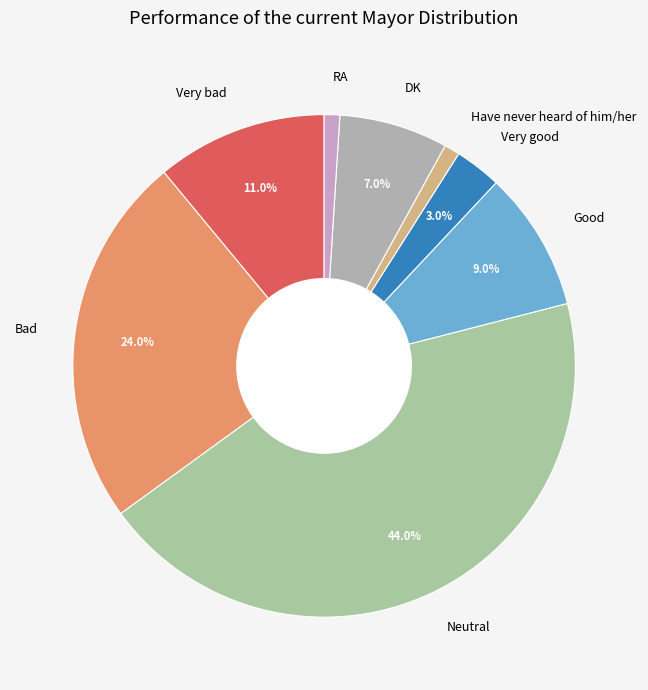

Count the number of slices in the pie.

8